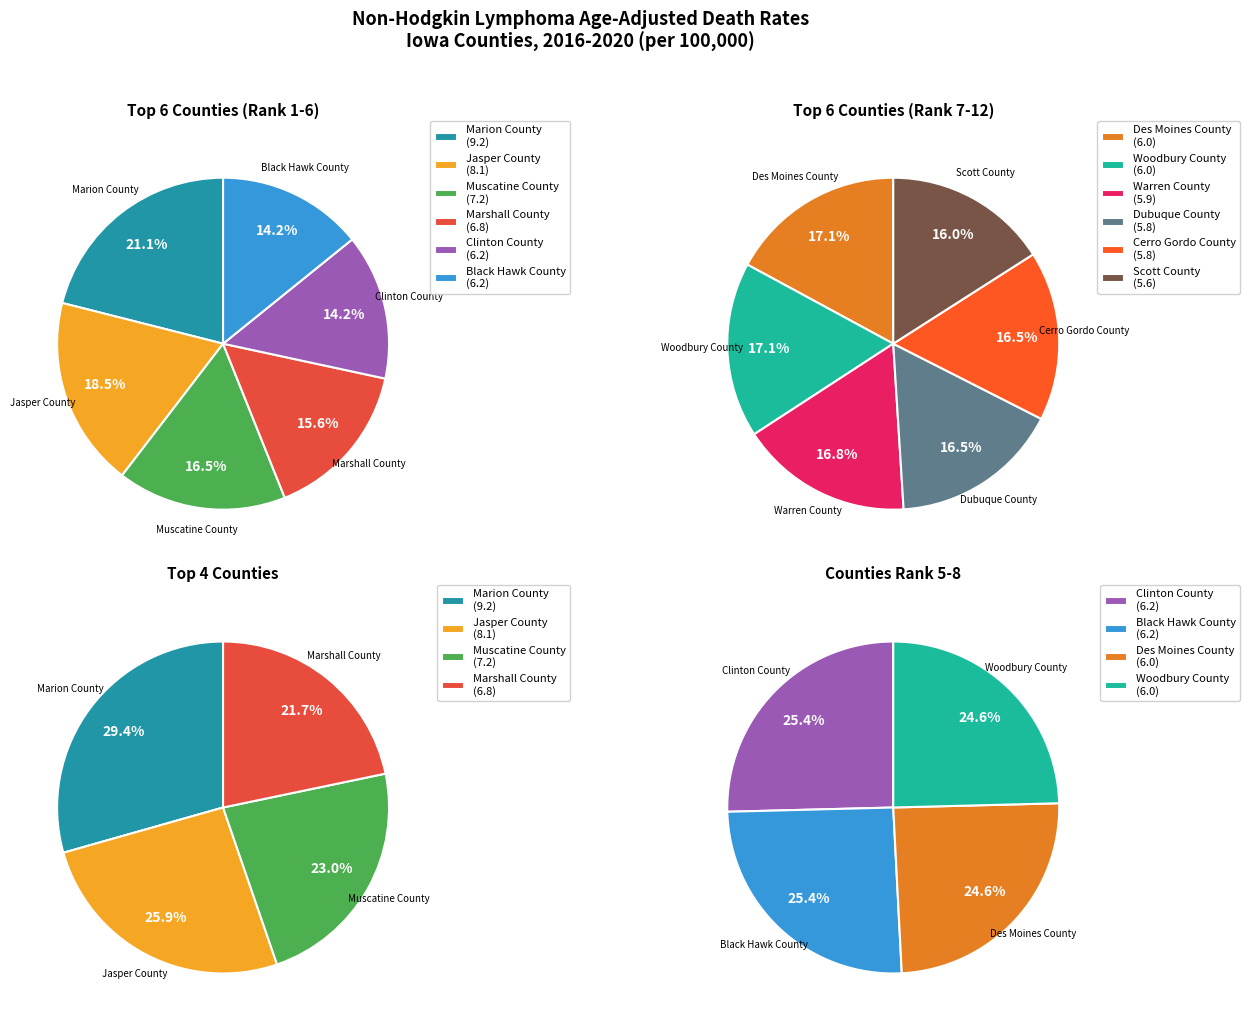

Does any single category account for the majority?

No